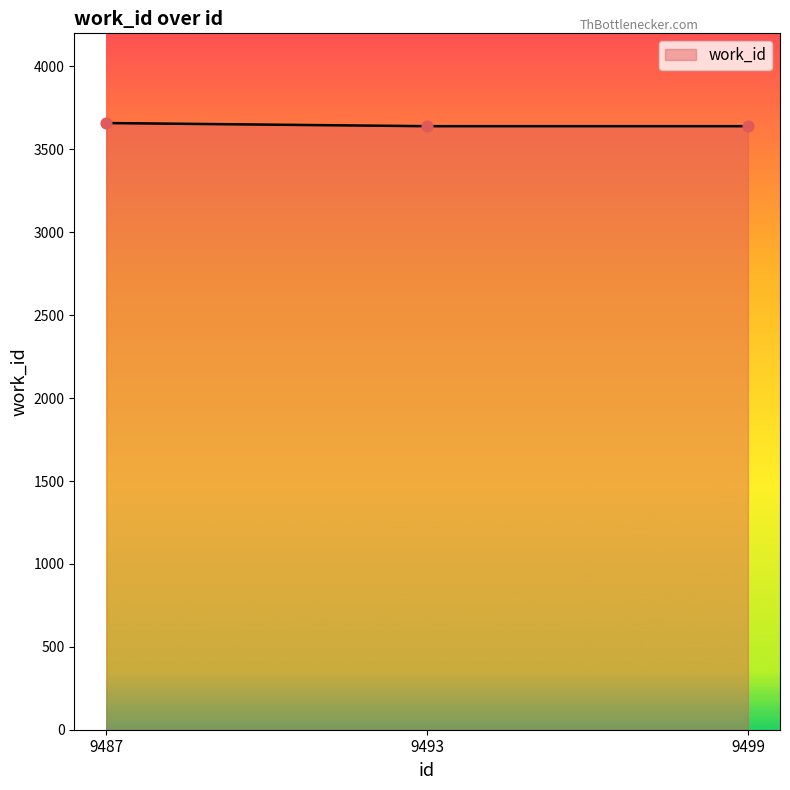

What is the ratio of the value at 9487 to the value at 9499?

1.0